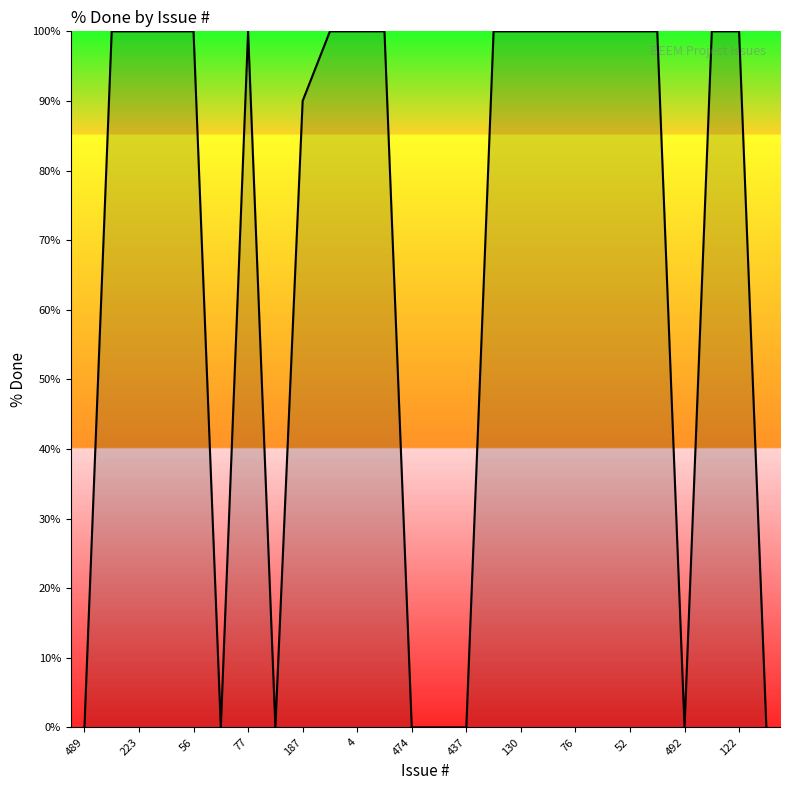

What is the greatest value displayed?

100